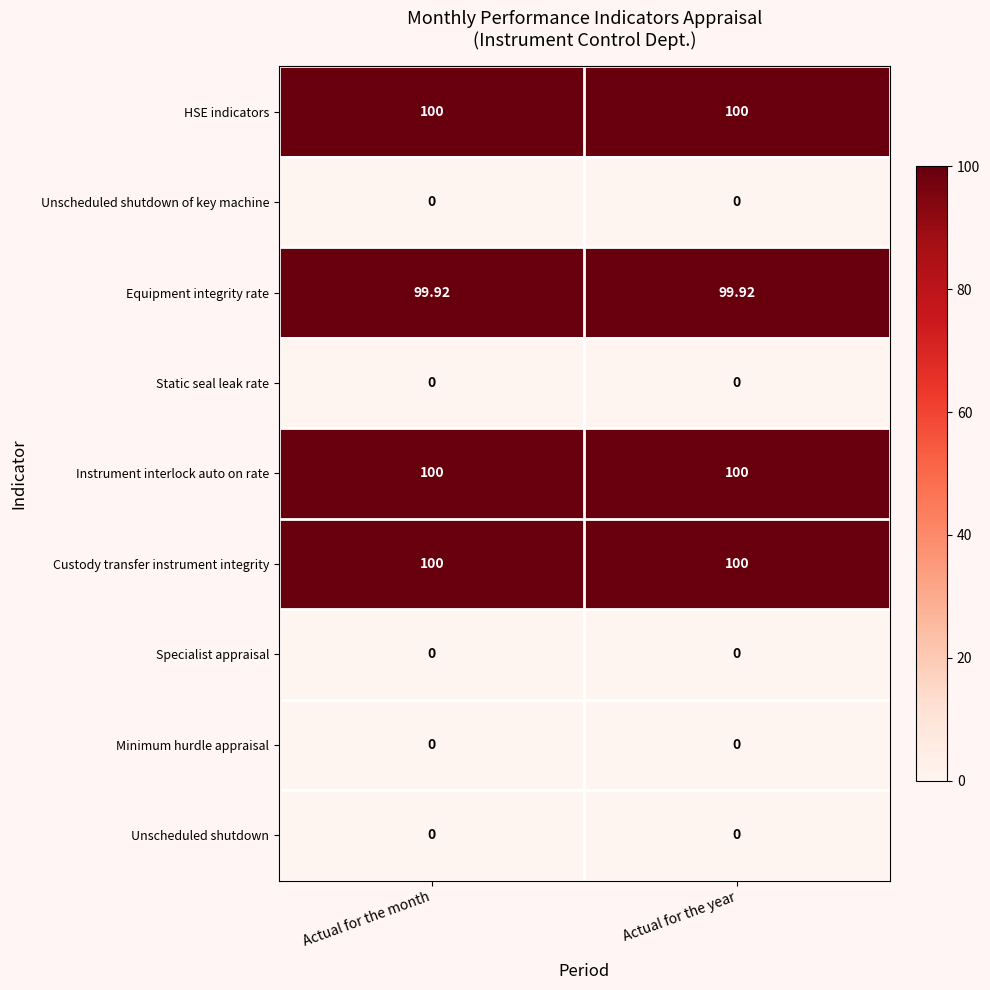

What is the total value across all series at Actual for the month?

399.9